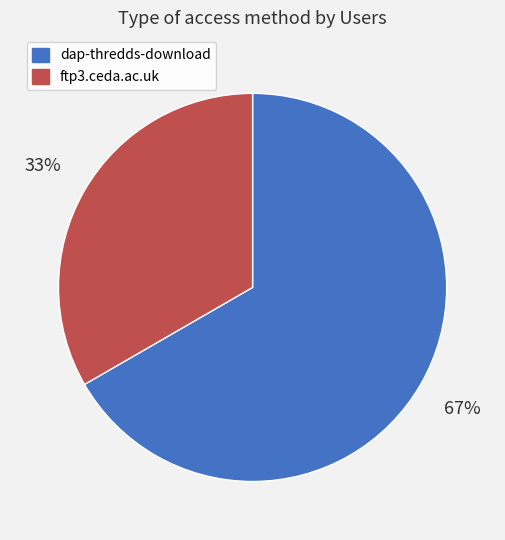

Which slice is the largest?

dap-thredds-download